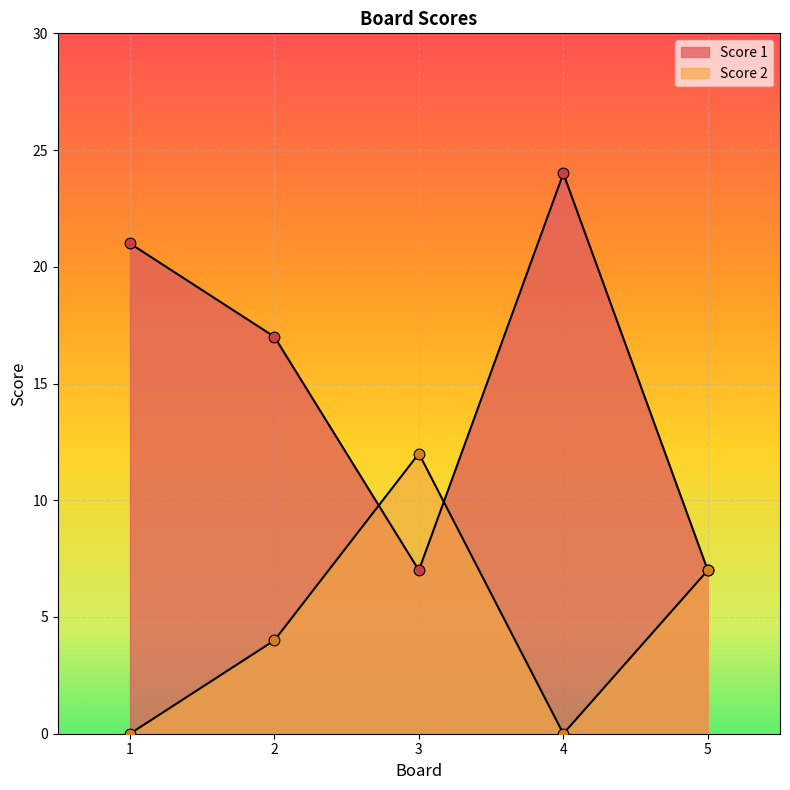

Which series reaches the minimum Y coordinate?

Score 2